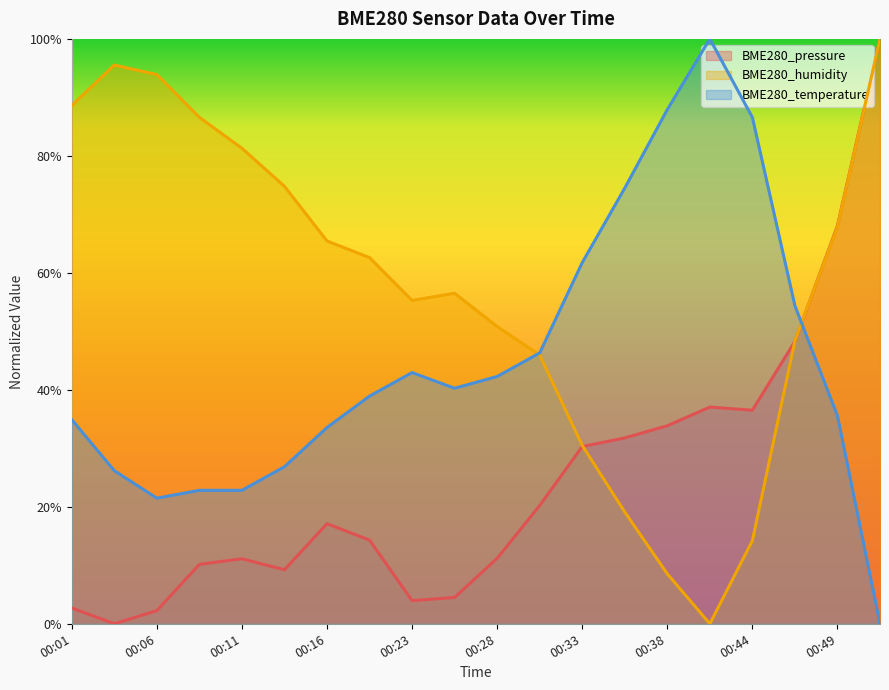

Rank the series by their maximum value, from highest to lowest.

BME280_pressure, BME280_humidity, BME280_temperature